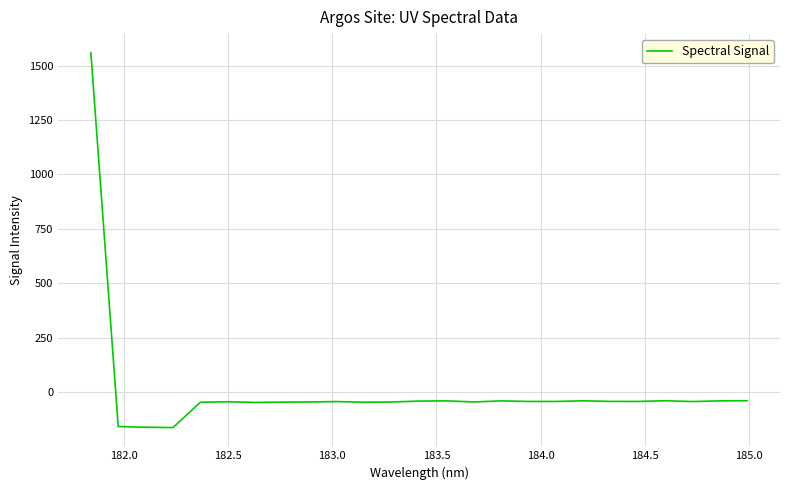

What is the maximum value shown in the chart?

1559.1